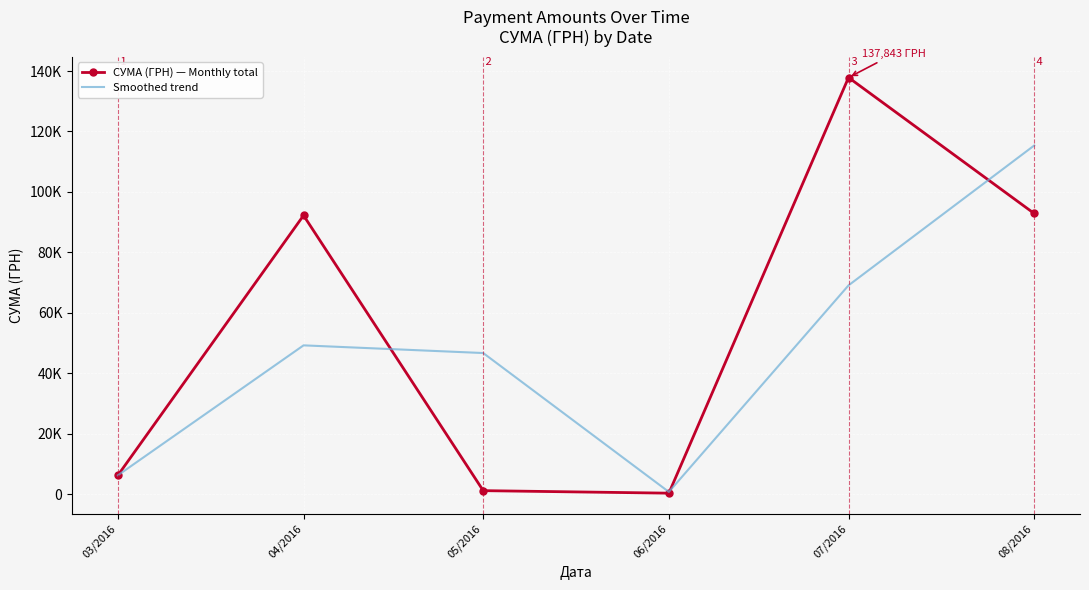

Rank the series by their average value, from highest to lowest.

СУМА (ГРН) — Monthly total, Smoothed trend